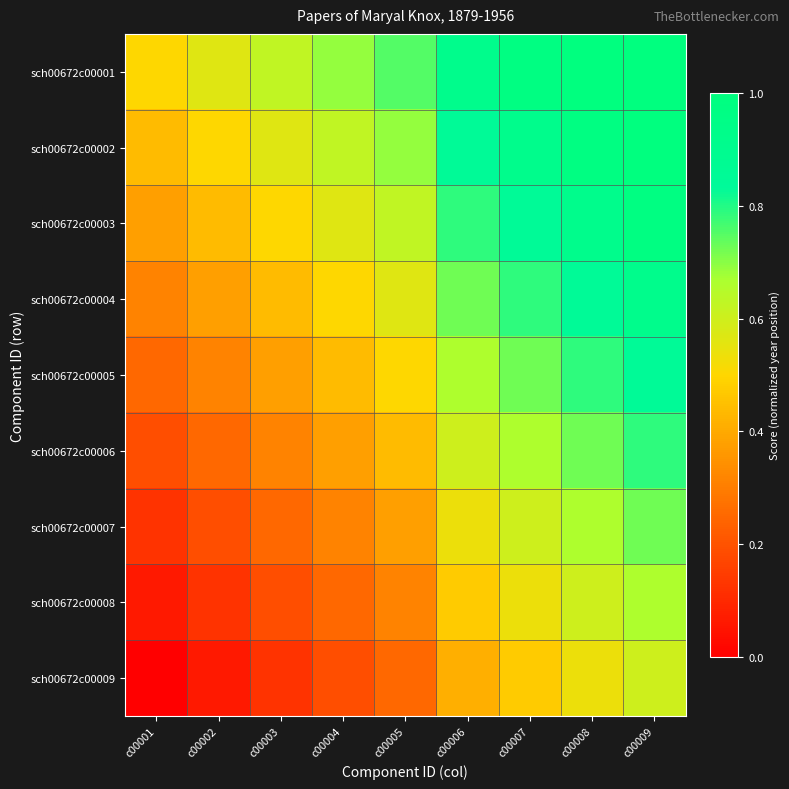

How many series are shown in this chart?

9